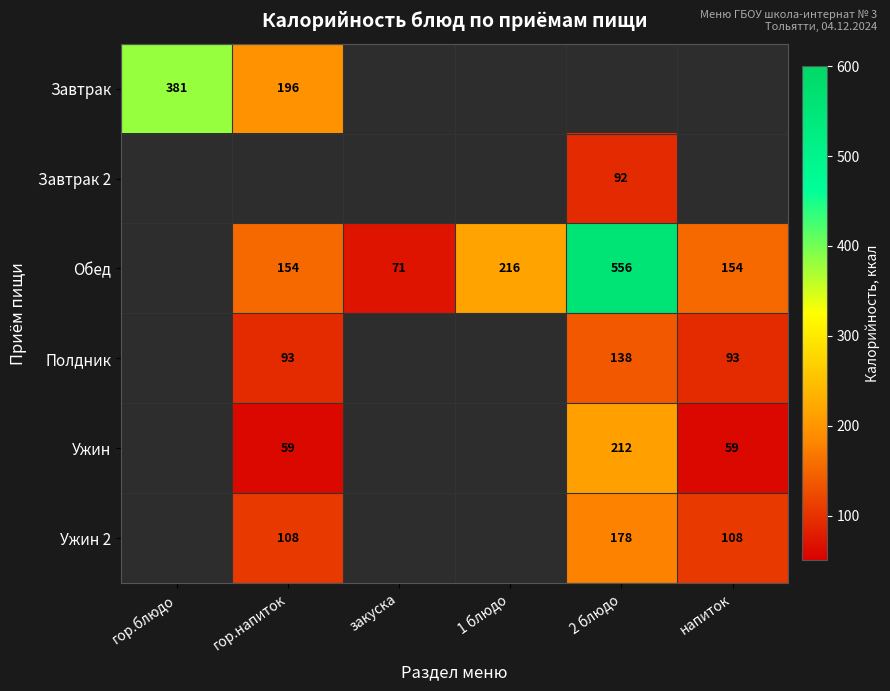

Is it true that Обед equals 226 at гор.напиток?

False